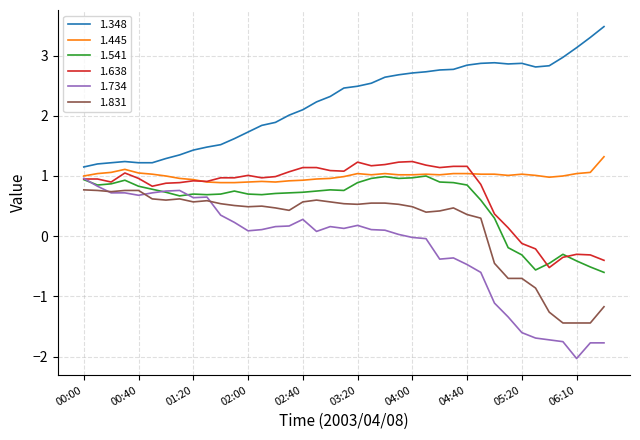

Which series has the largest total across all categories?

1.348